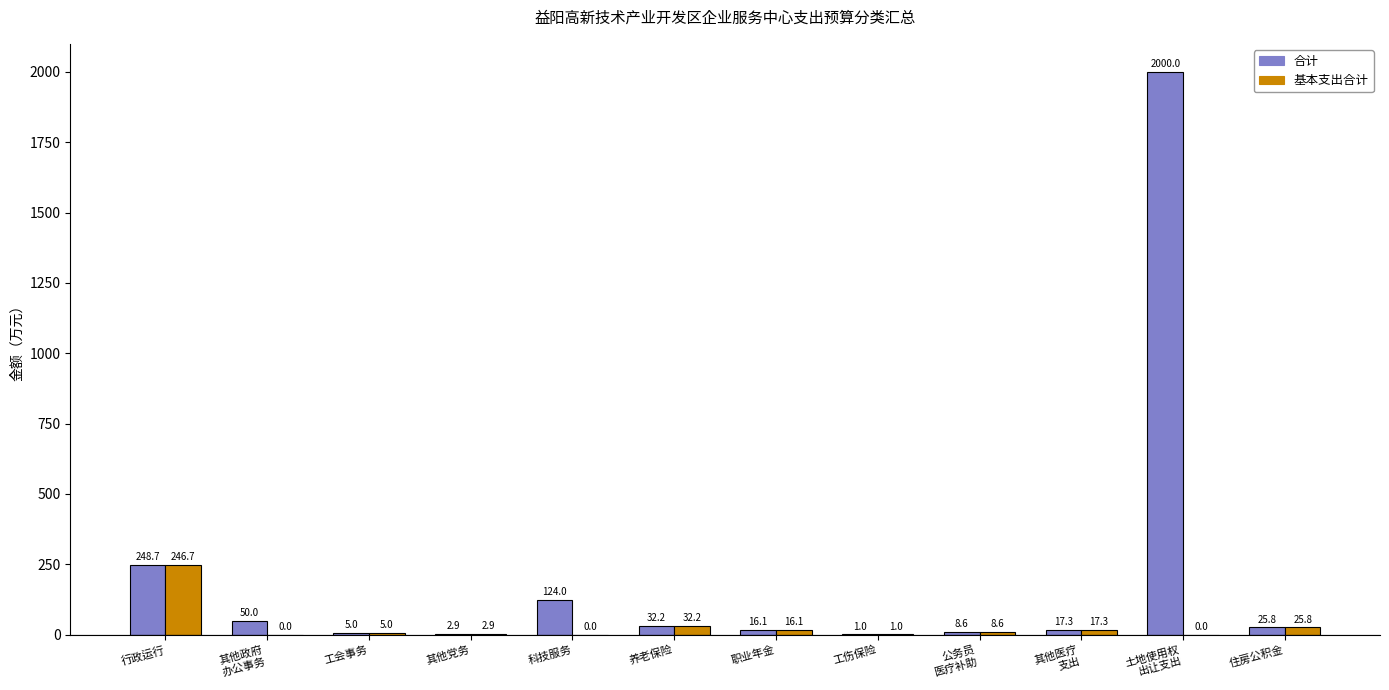

Reading left to right, extract all data points from this chart.

合计: 248.7	50.0	5.0	2.9	124.0	32.2	16.1	1.0	8.6	17.3	2000.0	25.8
基本支出合计: 246.7	0.0	5.0	2.9	0.0	32.2	16.1	1.0	8.6	17.3	0.0	25.8